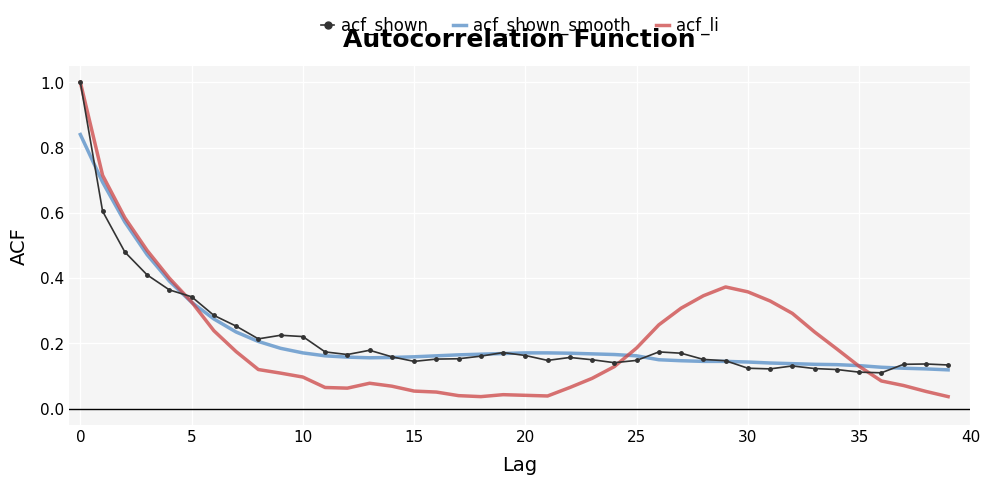

What is the maximum value for acf_shown?

1.0